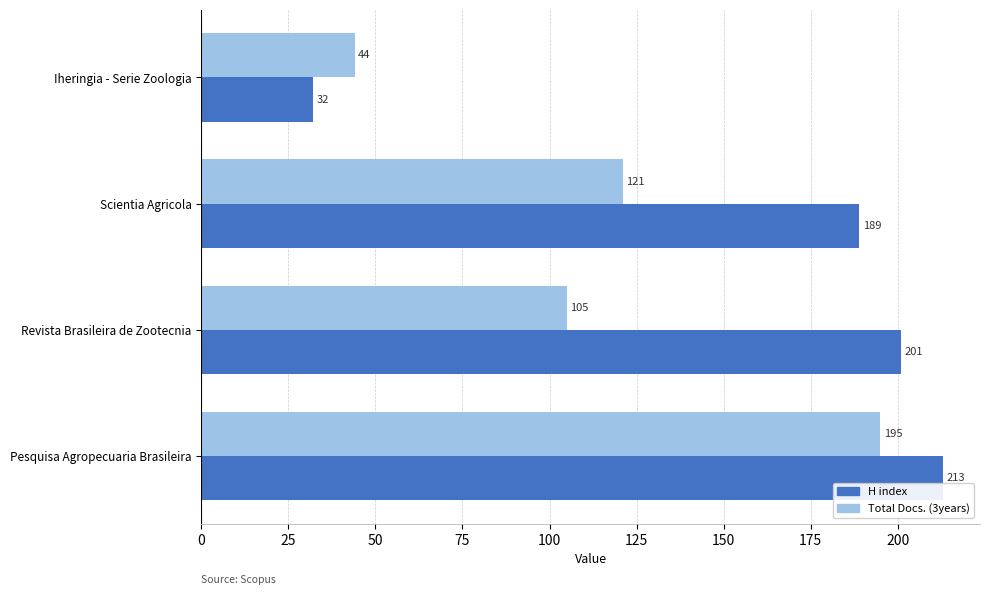

What are all the series names shown in the legend?

H index, Total Docs. (3years)